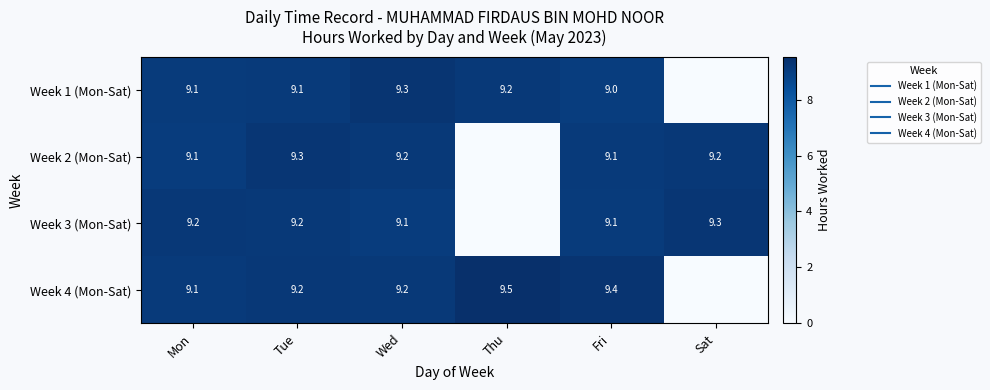

What is the difference between the maximum and minimum values in the Week 3 (Mon-Sat) series?

9.3